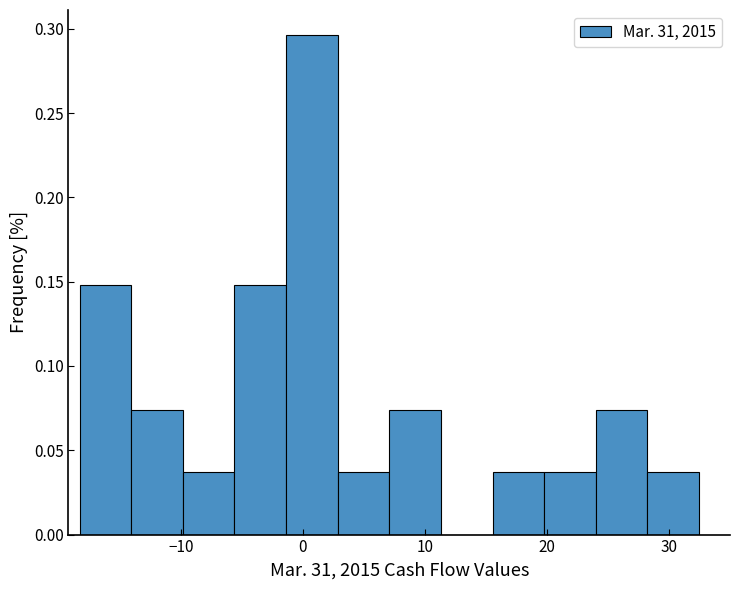

How tall is the bar that spans 20 to 24 on the x-axis? Neither the bar edges nor the heights are printed on the chart, so give them approximately, as read against the axes.

0.035